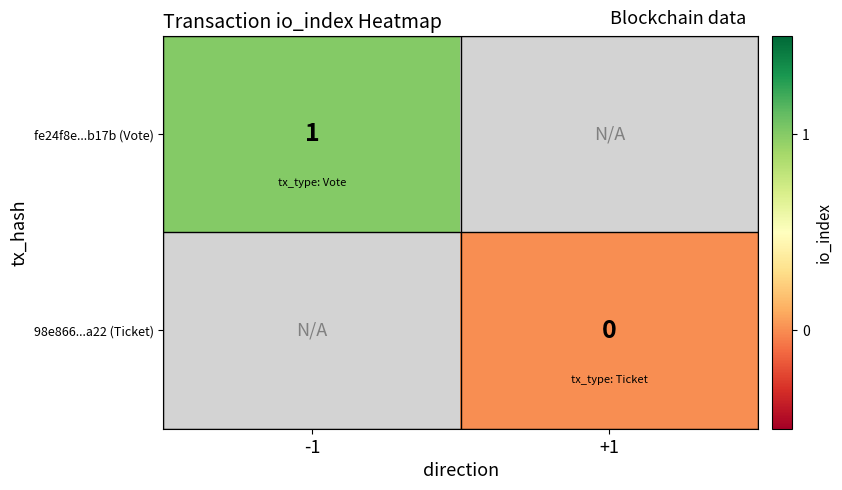

At how many categories does at least one series exceed 0?

1